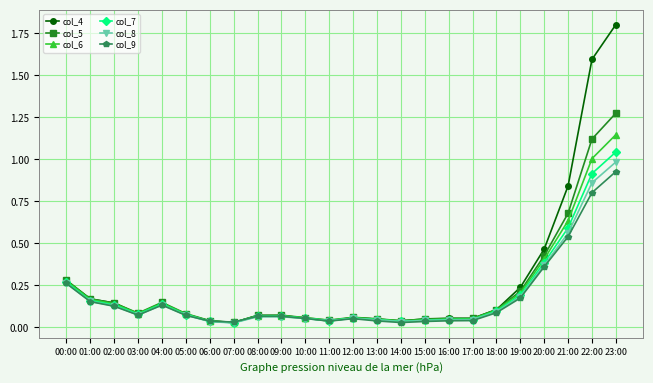

Which category has the highest value across all series?

23:00